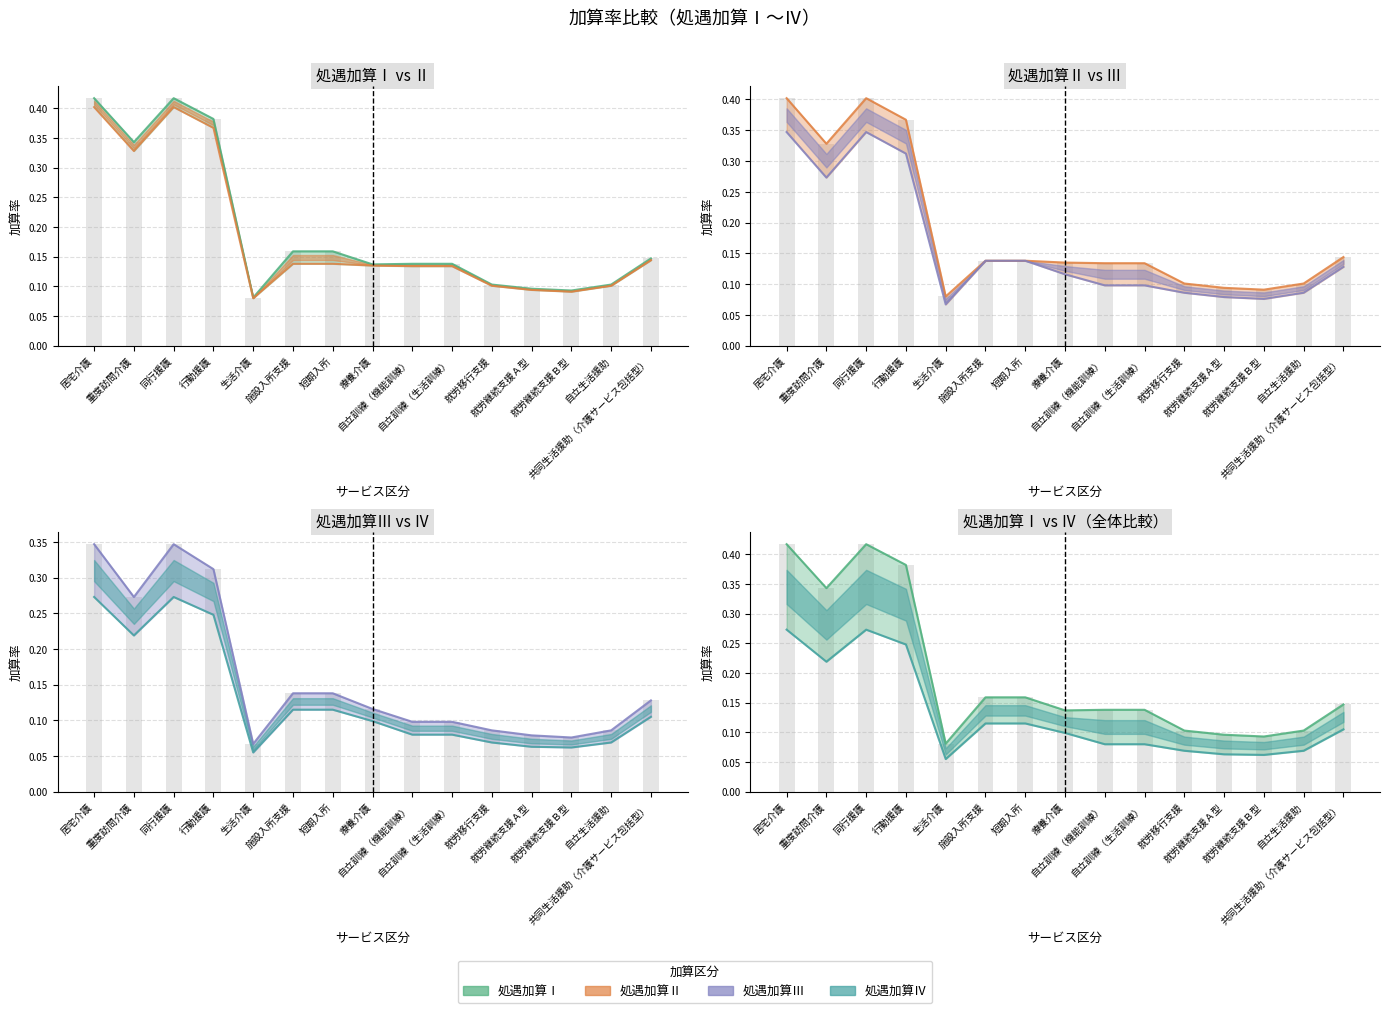

Where is 処遇加算Ⅱ nearest to the value 0?

生活介護